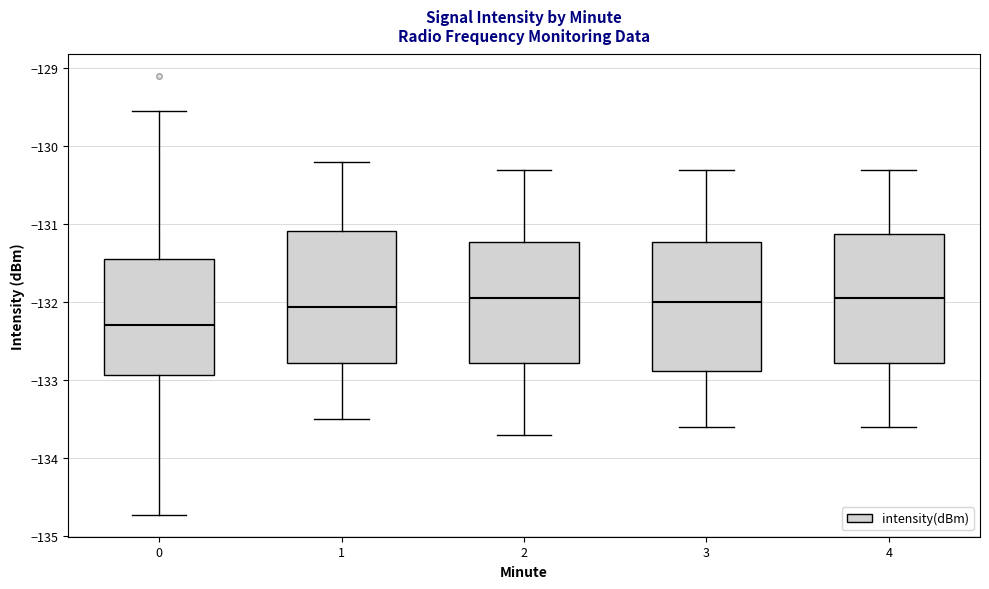

Where is the upper edge of the box at x = 2 on the y-axis? The values are not printed on the chart, so give them approximately, as read against the axis.

-131.2